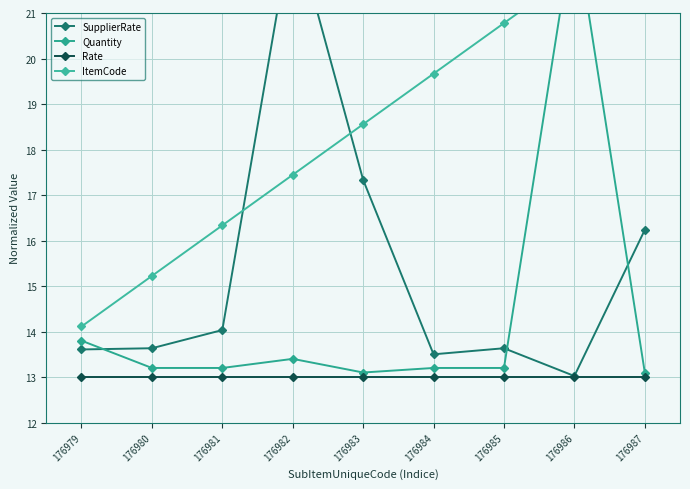

What is the total value across all series at 176981?

56.6